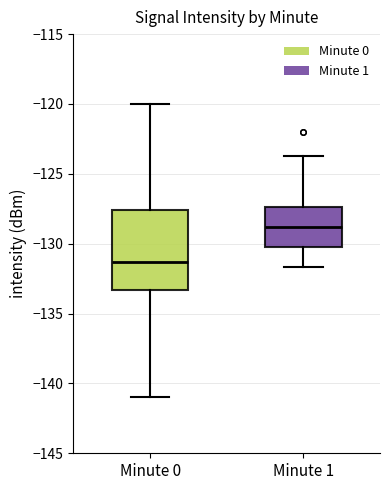

Where does the upper whisker of the box for Minute 1 end on the y-axis? The values are not printed on the chart, so give them approximately, as read against the axis.

-123.5